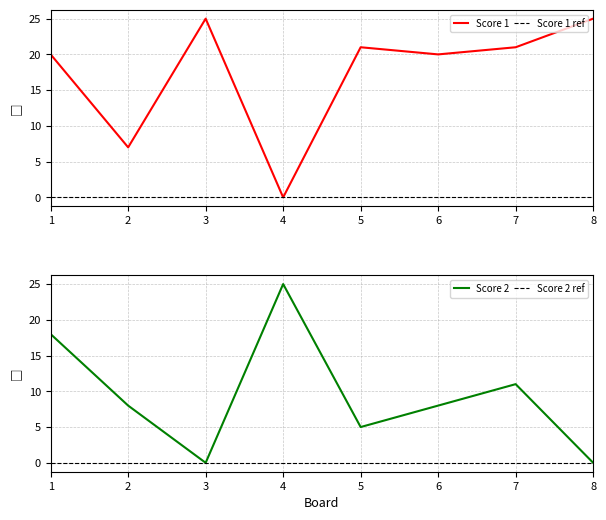

Where do Score 1 and Score 2 first cross each other?

1 and 2